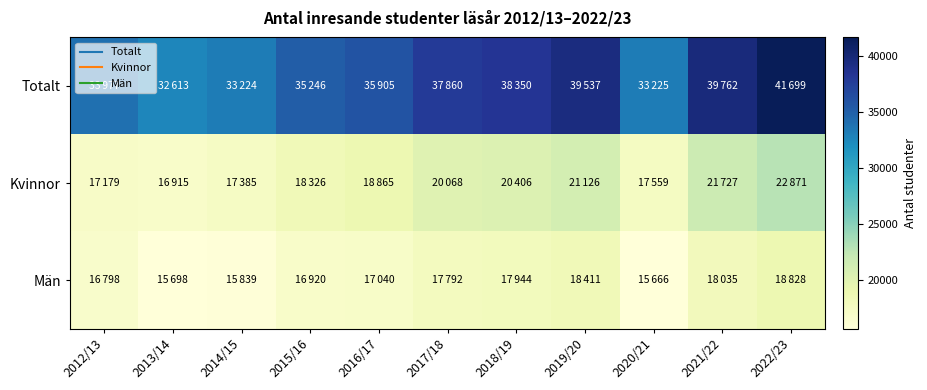

What is the spread (max minus min) of values at 2017/18?

20068